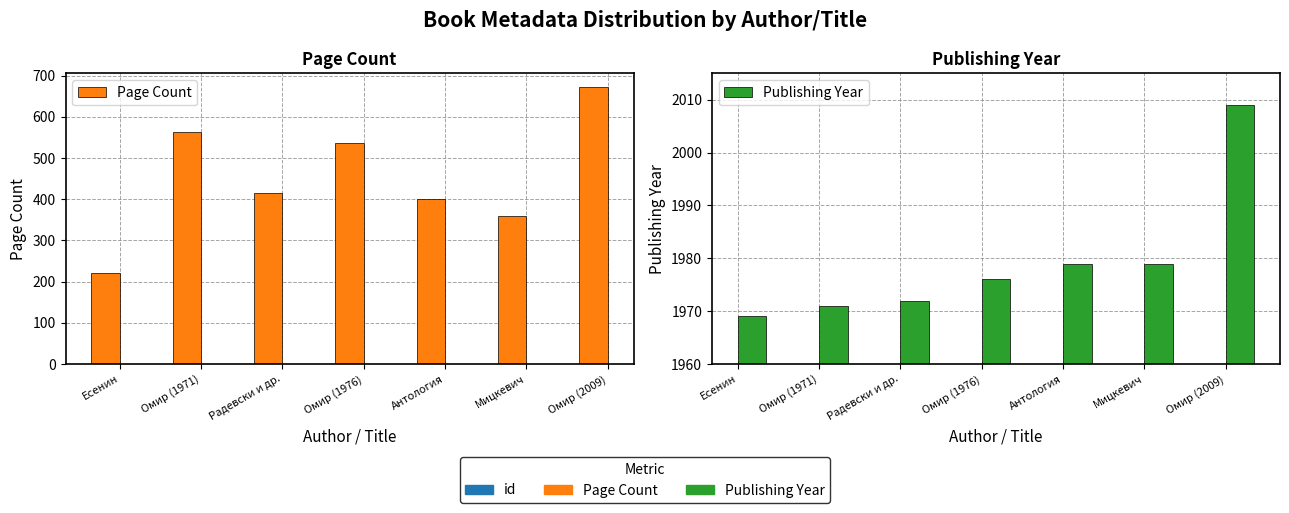

Reading left to right, extract all data points from this chart.

Page Count: Есенин=220	Омир (1971)=564	Радевски и др.=416	Омир (1976)=536	Антология=400	Мицкевич=360	Омир (2009)=672
Publishing Year: Есенин=1969	Омир (1971)=1971	Радевски и др.=1972	Омир (1976)=1976	Антология=1979	Мицкевич=1979	Омир (2009)=2009